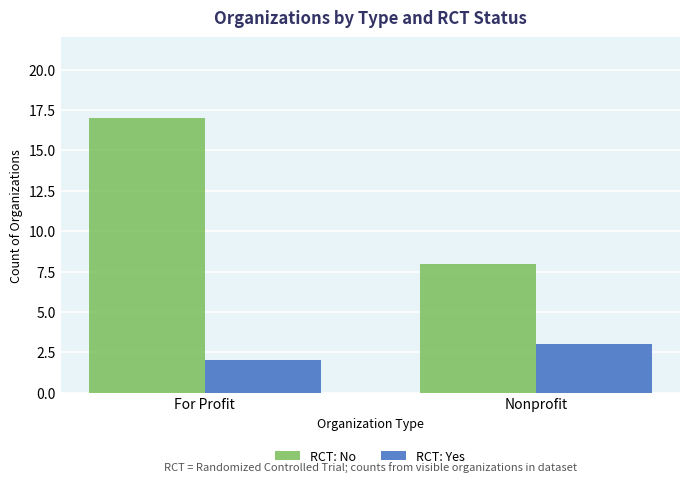

What are all the series names shown in the legend?

RCT: No, RCT: Yes